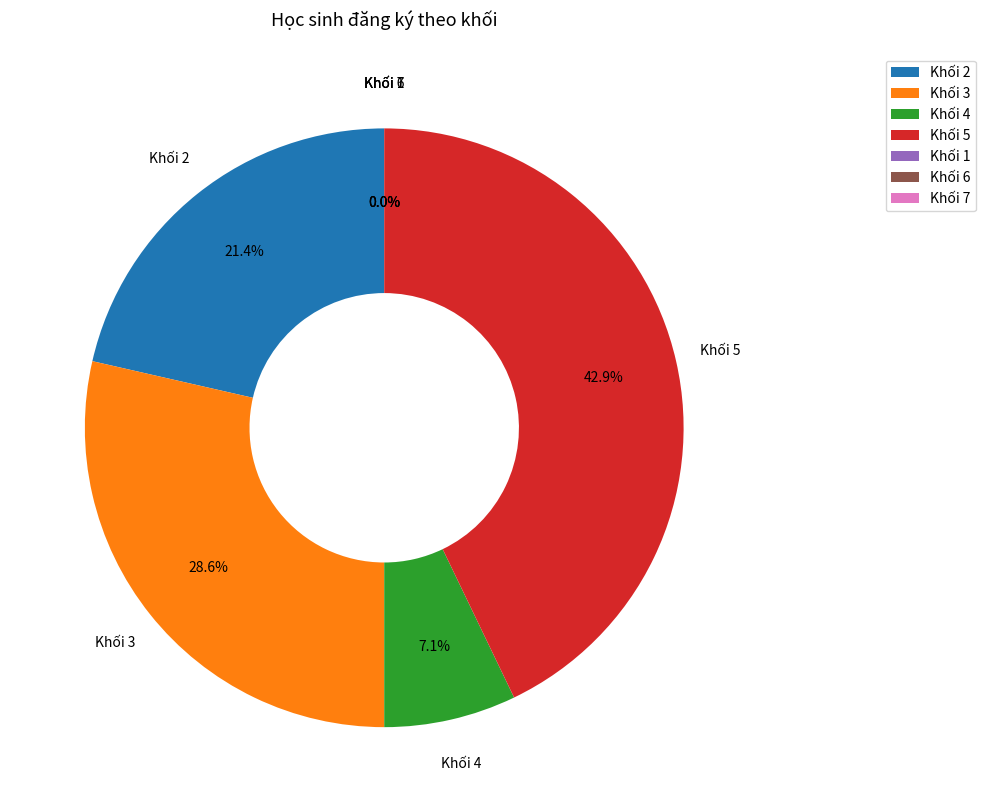

Which category has the biggest portion of the pie?

Khối 5